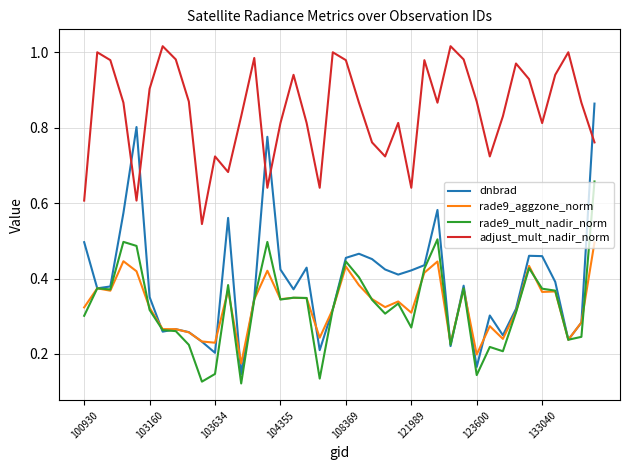

Which series has the largest total across all categories?

adjust_mult_nadir_norm